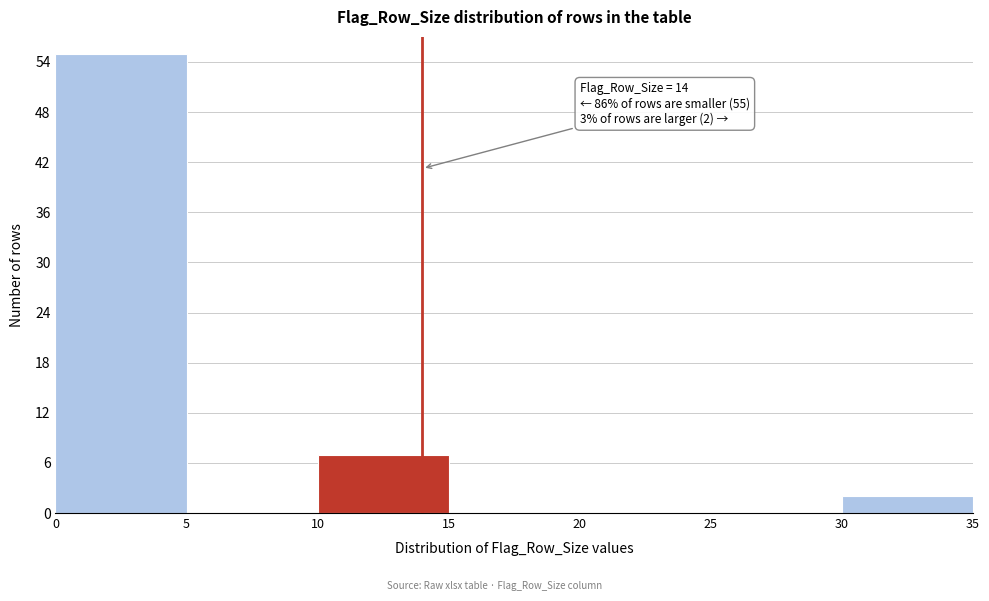

Over which range of the x-axis is the bar tallest?

0 to 5